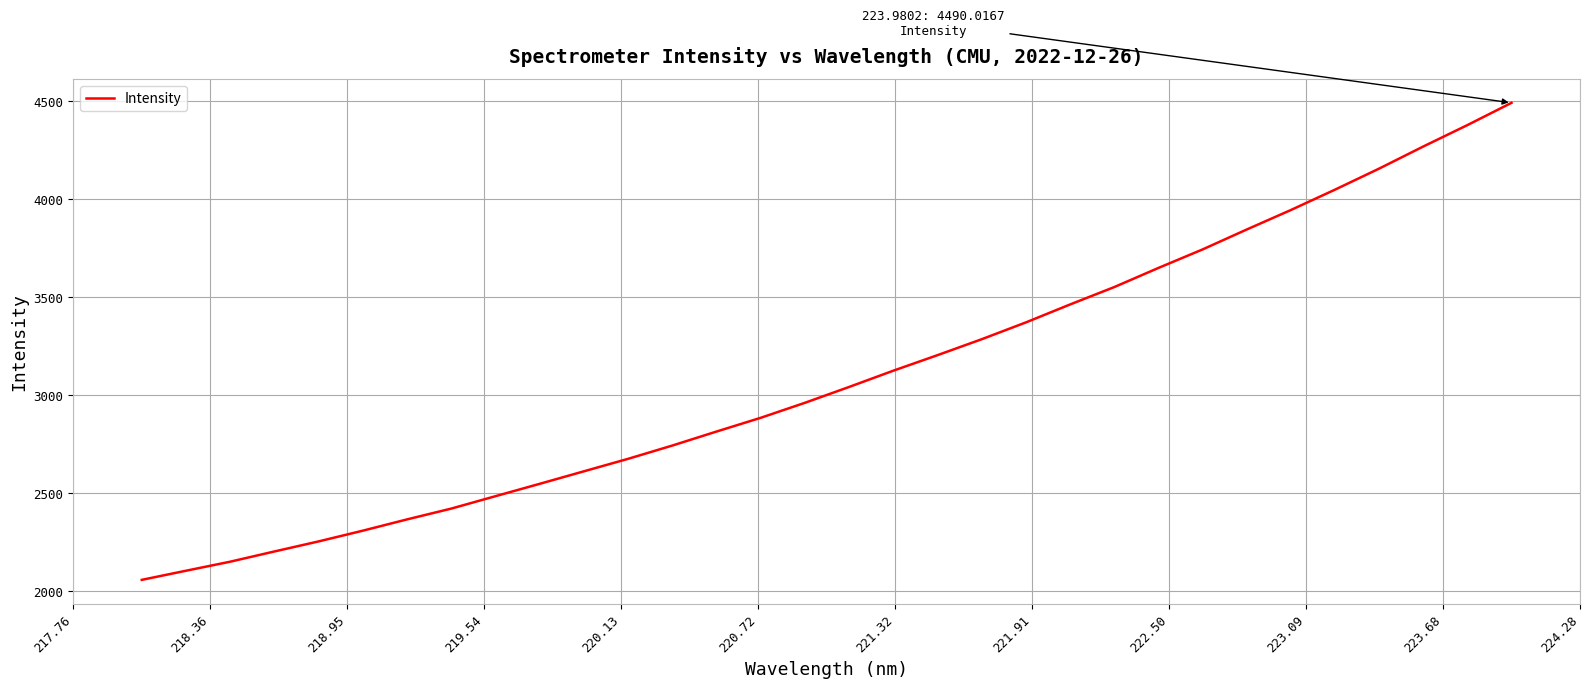

How many series are shown in this chart?

1